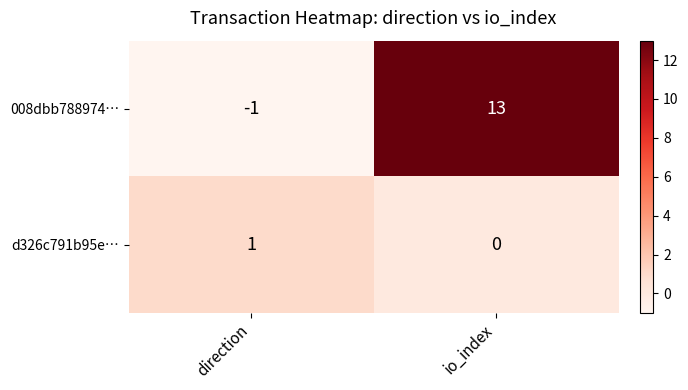

What value does the 008dbb788974… series have at io_index, to the nearest 10?

10